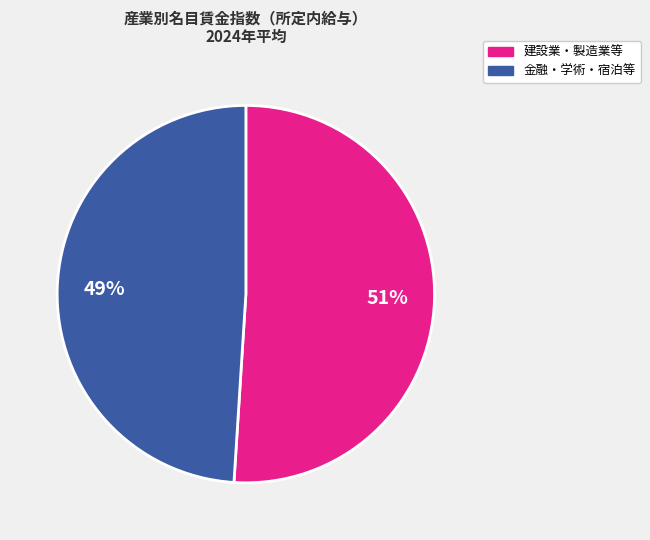

Is there any slice that represents more than half of the pie?

Yes